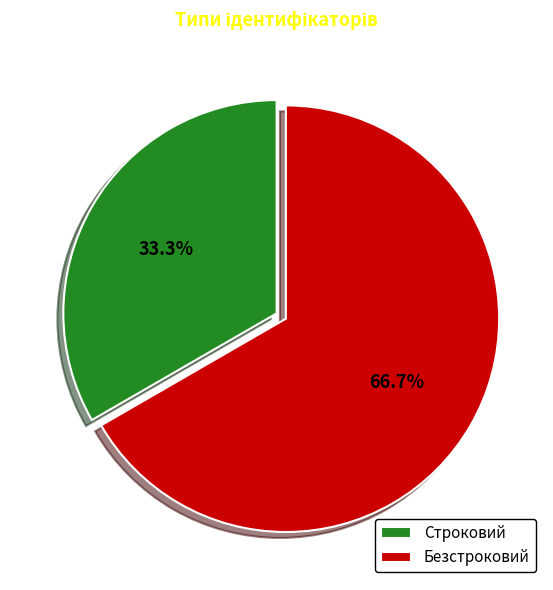

Does Безстроковий represent more than half of the total?

Yes